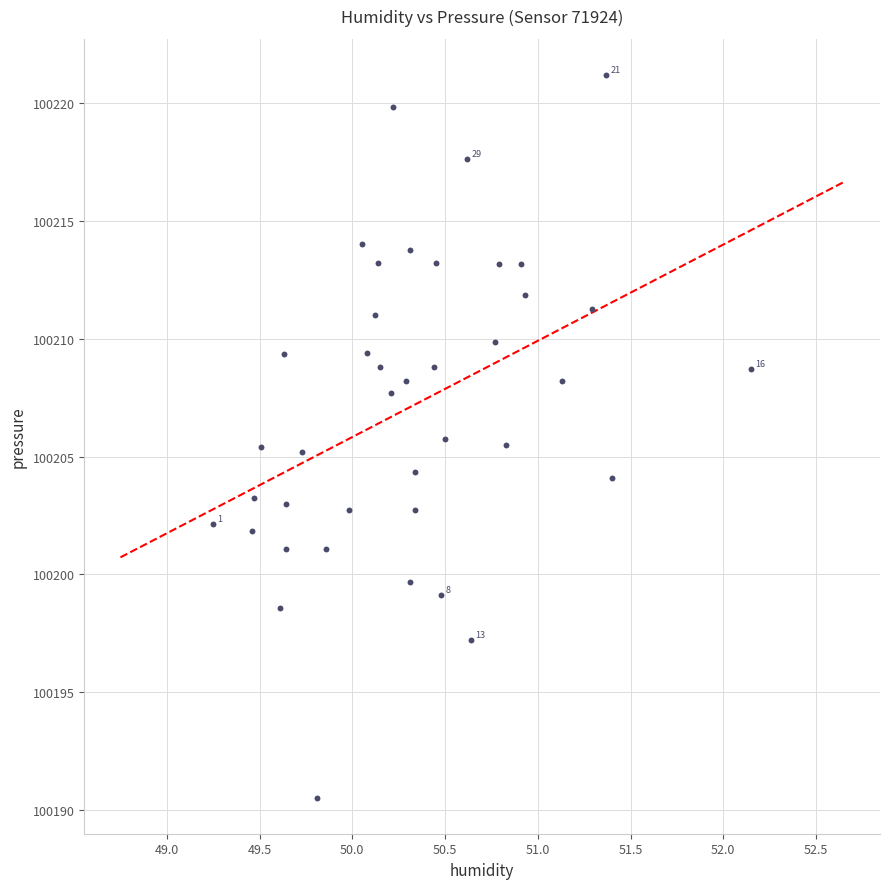

What is the range of Y values (max minus min)?

30.7